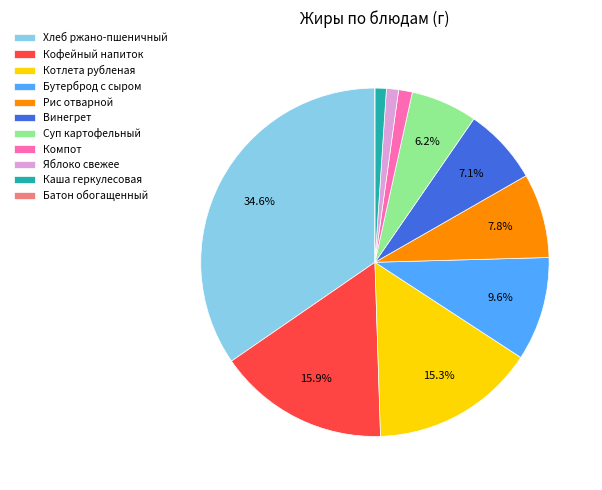

Does Яблоко свежее account for over 50% of the chart?

No